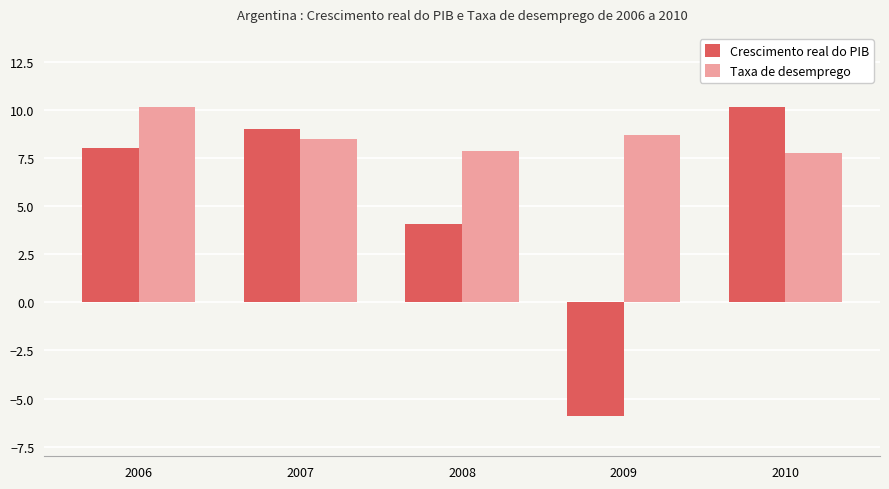

Rank the categories by Crescimento real do PIB value from lowest to highest.

2009, 2008, 2006, 2007, 2010